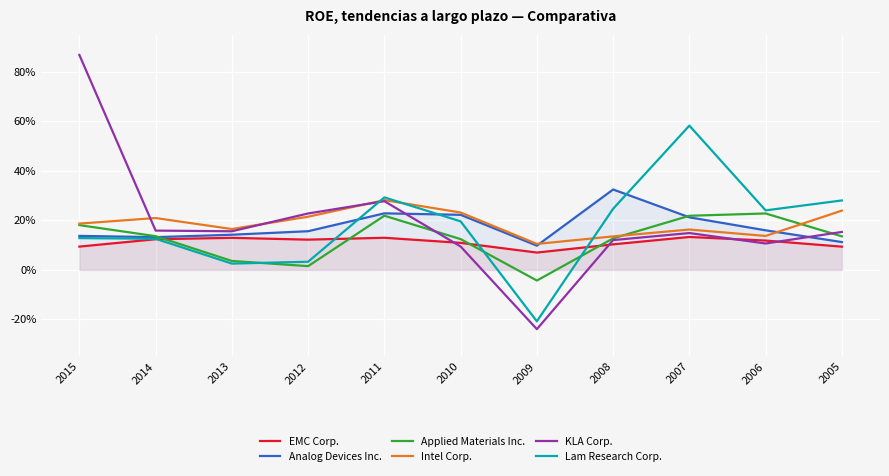

Between 2011 and 2006, which series saw the biggest shift?

KLA Corp.